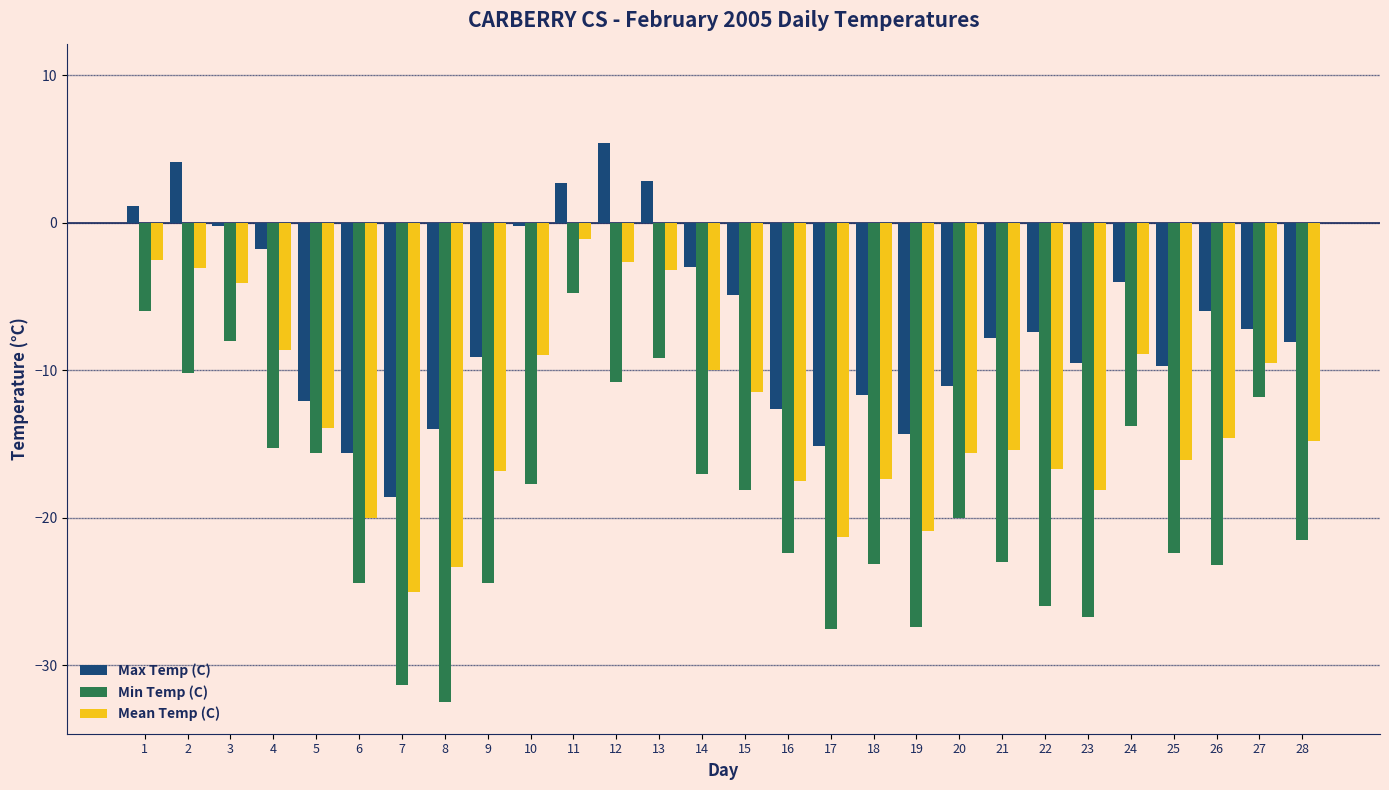

What is the difference between the maximum and minimum values in the Max Temp (C) series?

24.0